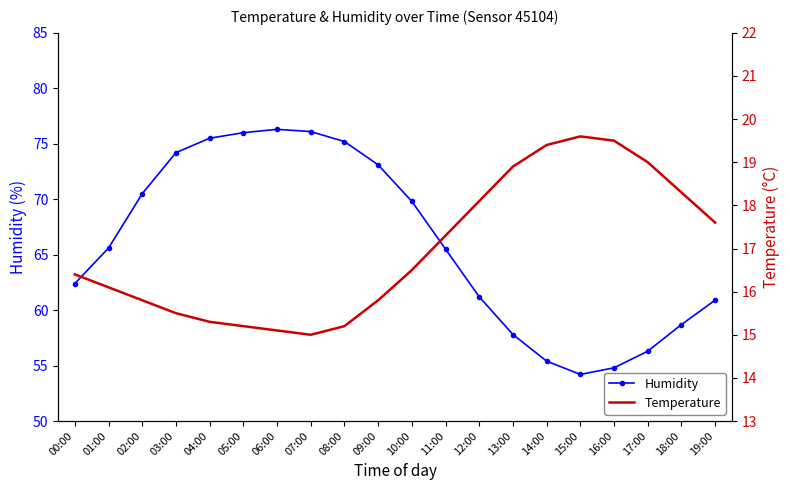

True or false: temperature and humidity intersect in this chart.

False